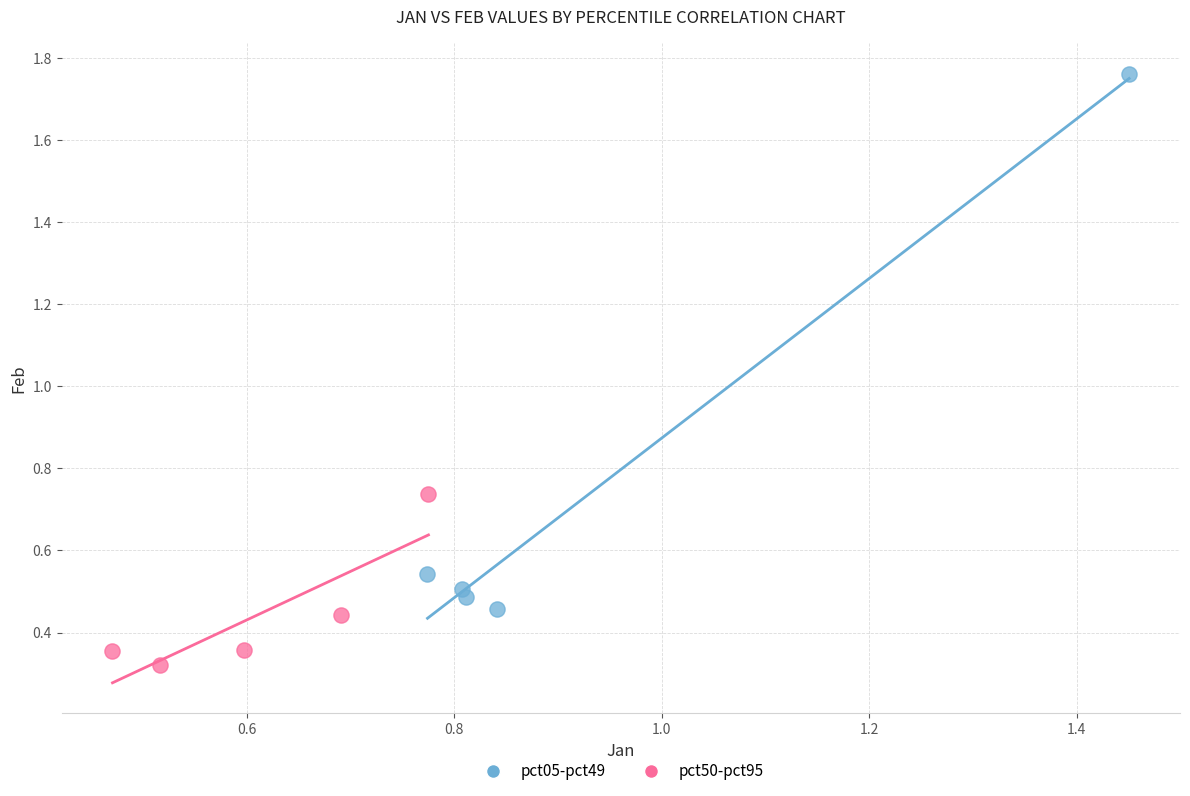

Which series has the widest spread of Y values?

pct05-pct49